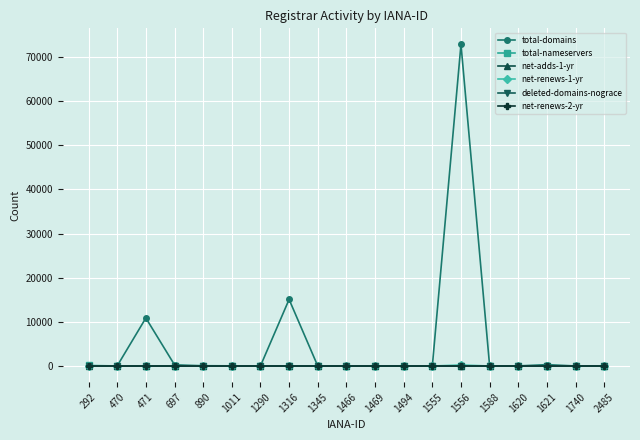

Which series has the largest total across all categories?

total-domains